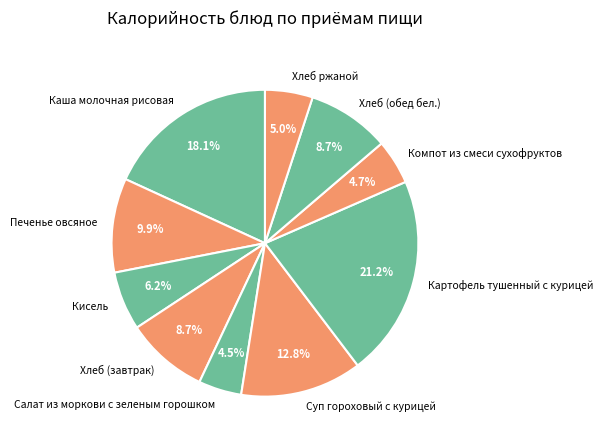

To the nearest percent, what is the difference between the Кисель and Печенье овсяное slice percentages?

4%